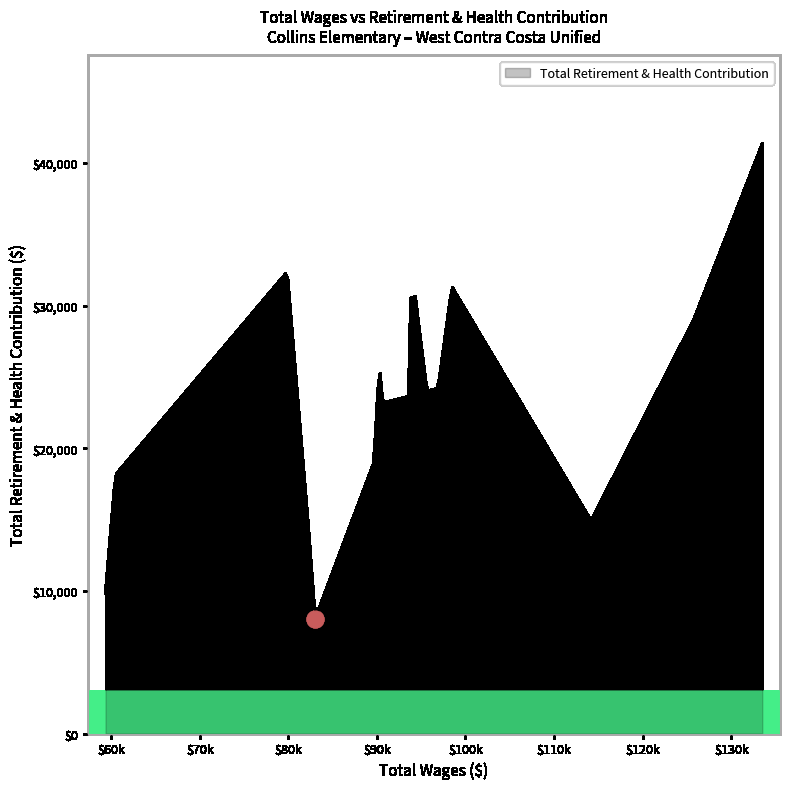

Count the number of categories in the chart.

300